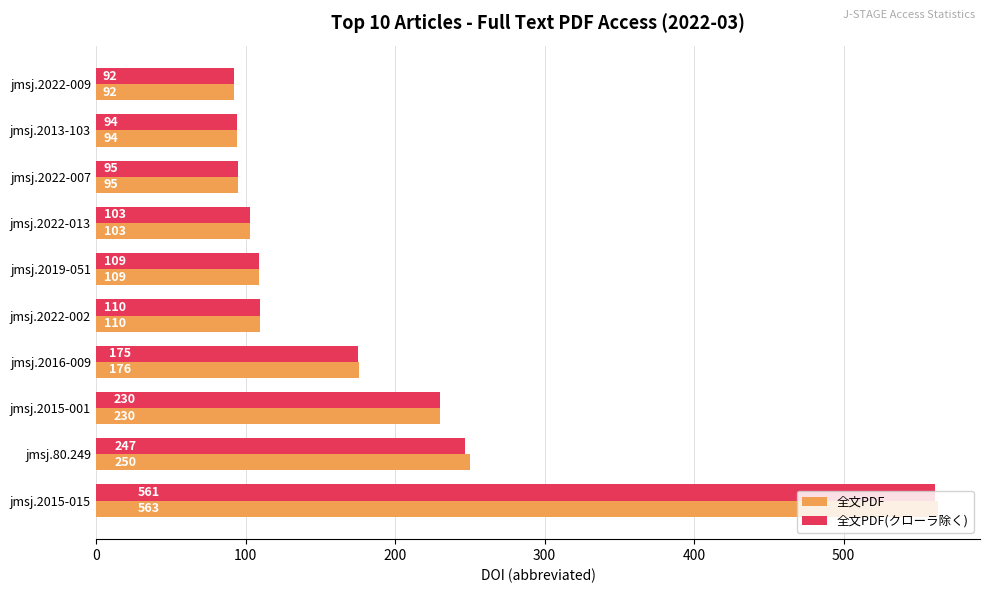

At how many categories does at least one series exceed 175?

4